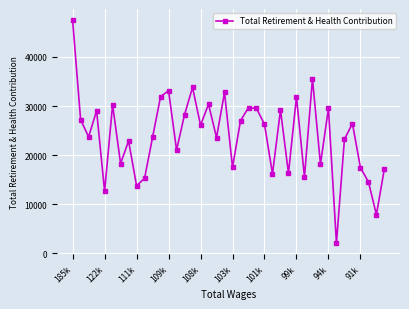

What is the sum of all values?

956500